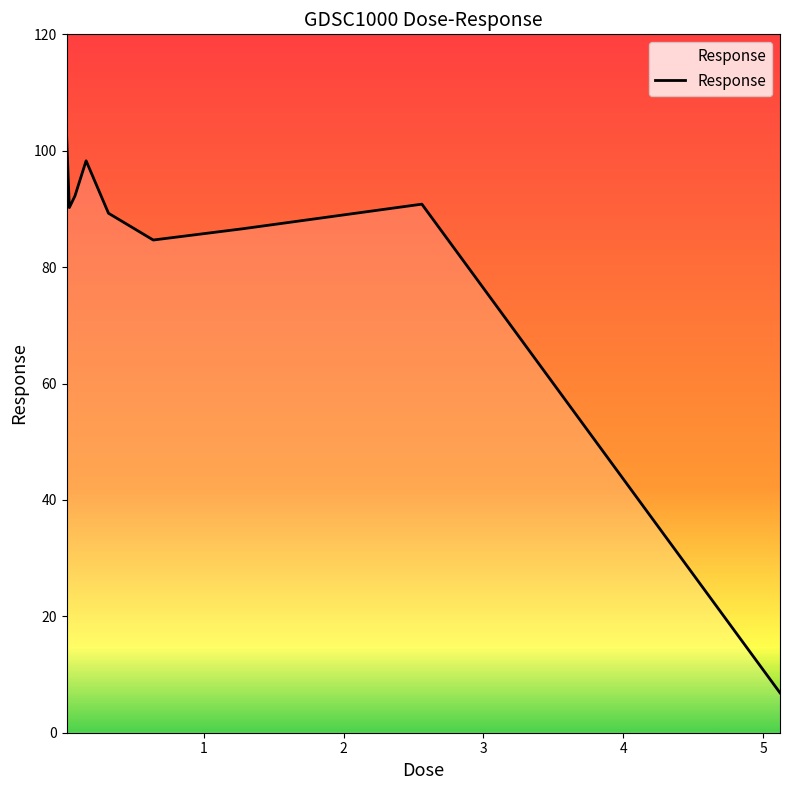

Does the chart display data point markers on the line(s)?

No